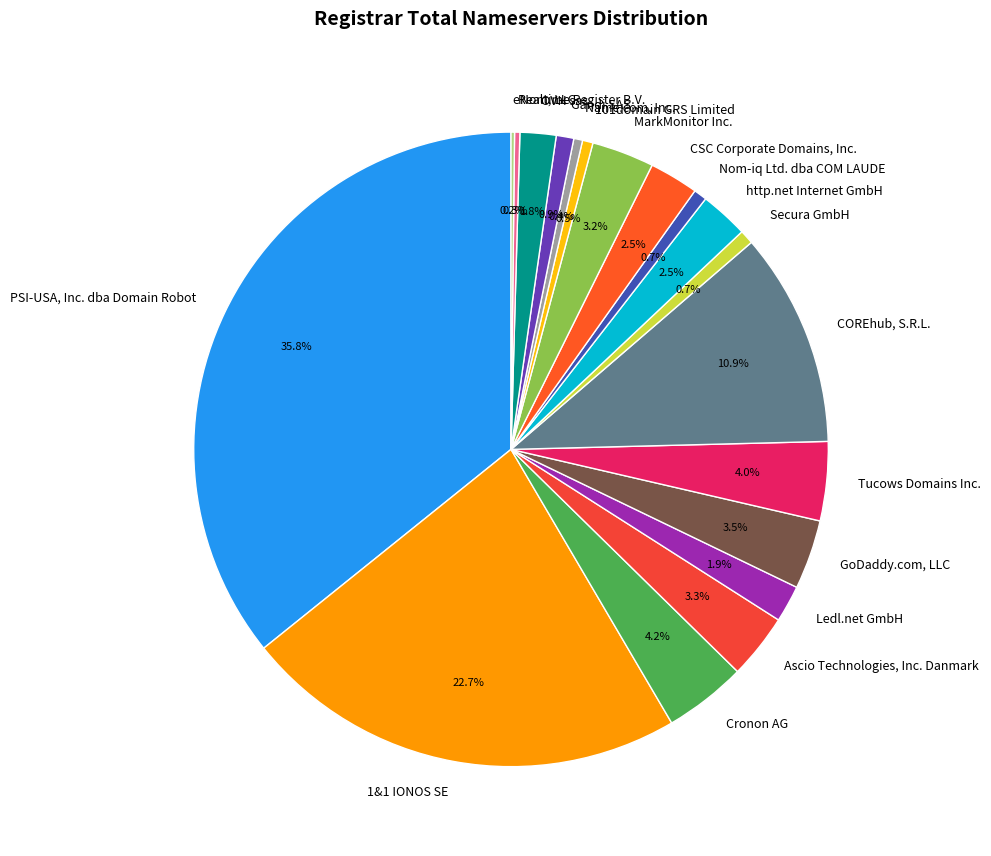

Is there a majority slice in this chart?

No